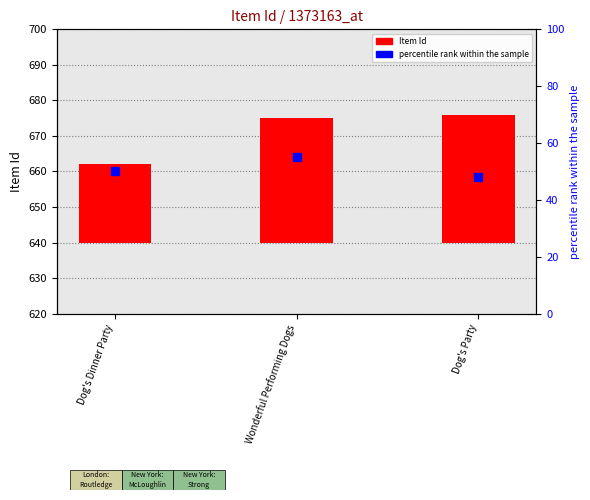

What is the total value across all series at Wonderful Performing Dogs?

90